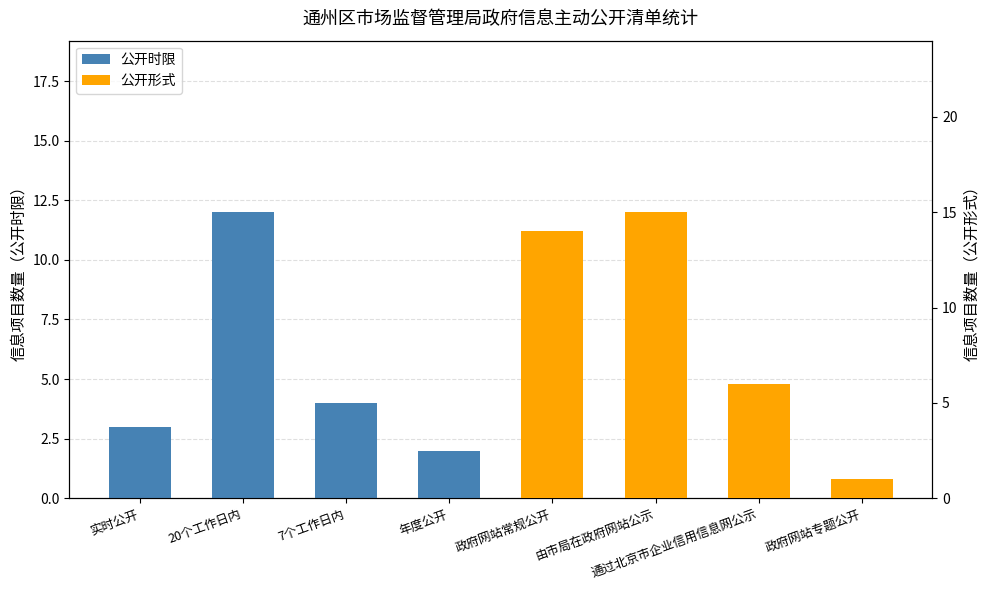

Reading right to left, extract all data points from this chart.

公开时限: 2	4	12	3
公开形式: 1	6	15	14